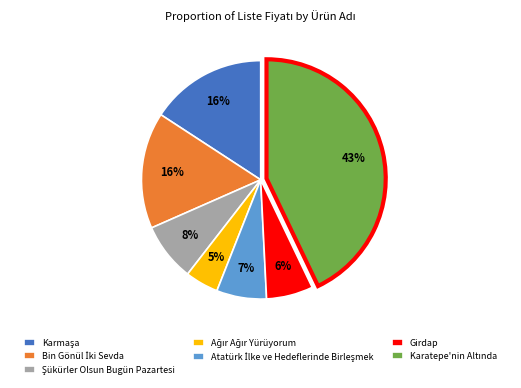

How many segments does this pie chart have?

7